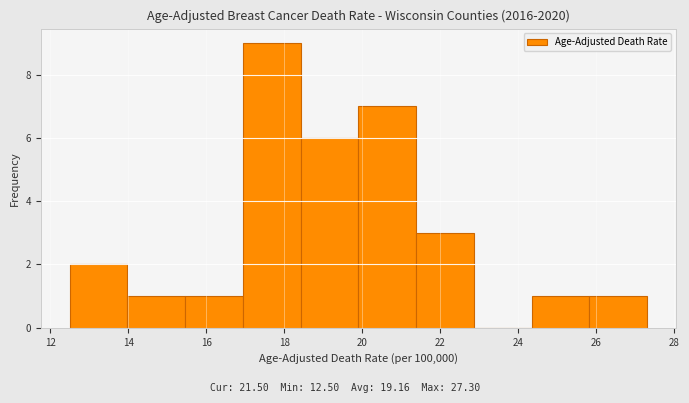

Which range on the x-axis has the tallest bar?

16.94 to 18.42